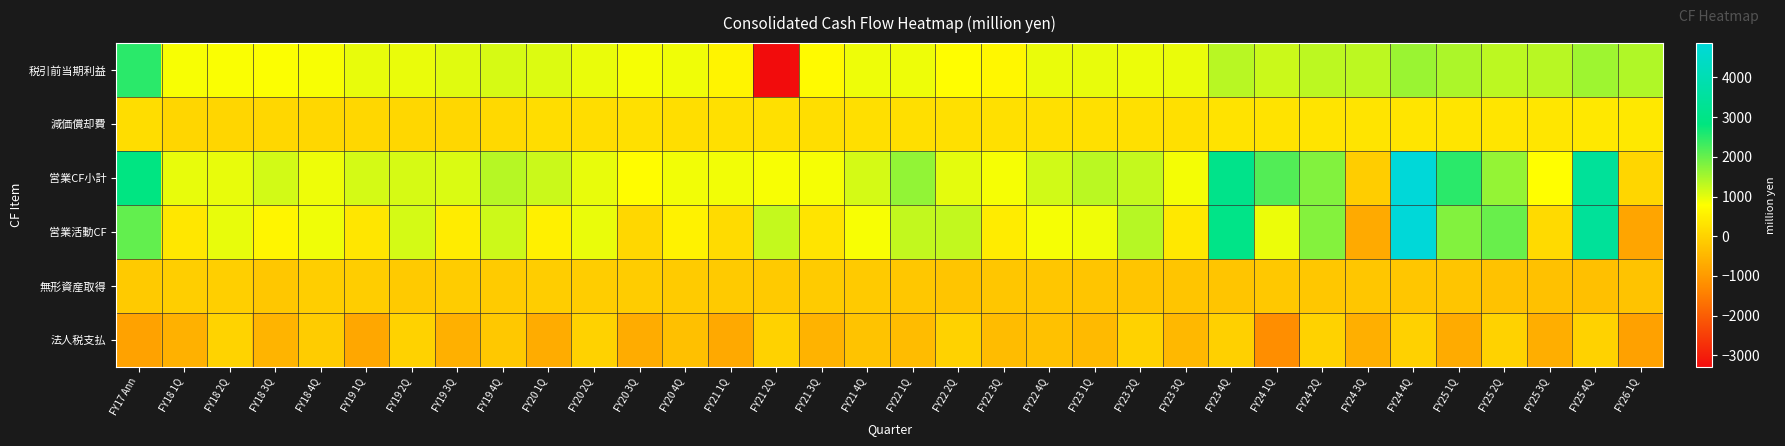

Which label corresponds to the largest value in the chart?

FY24 4Q